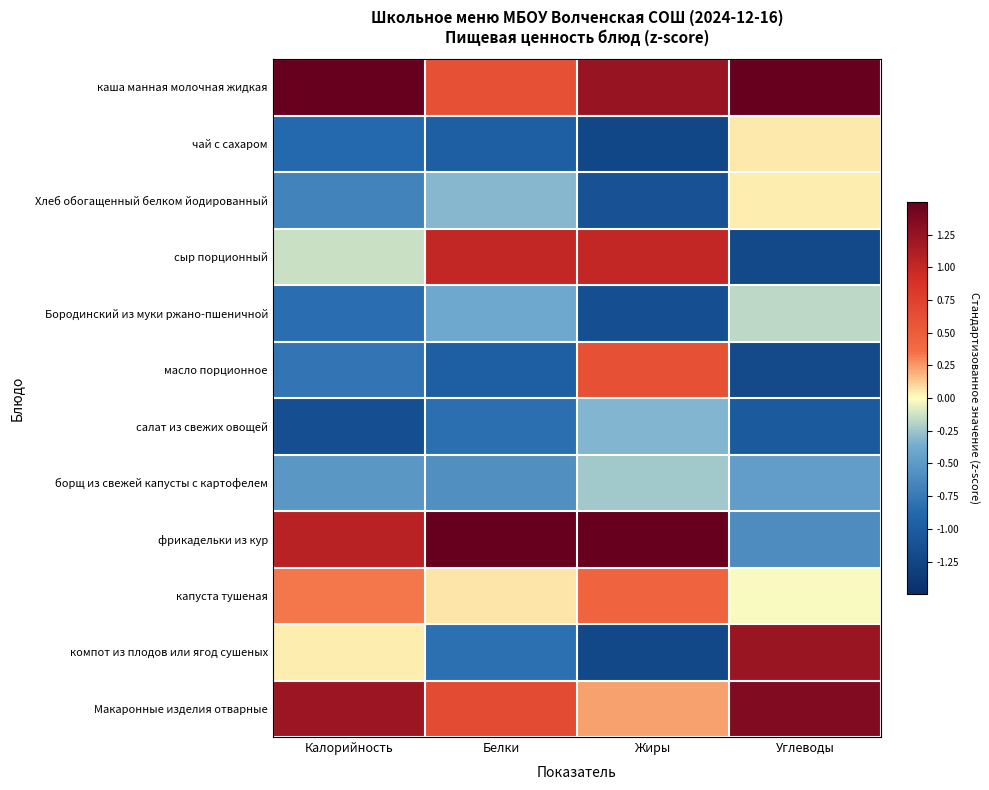

What is the difference between the highest and lowest values at Белки?

3.5